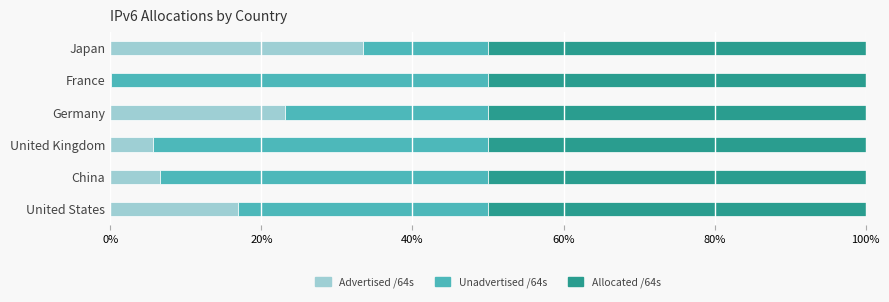

The value of Advertised /64s at Japan is 33.5. True or false?

True